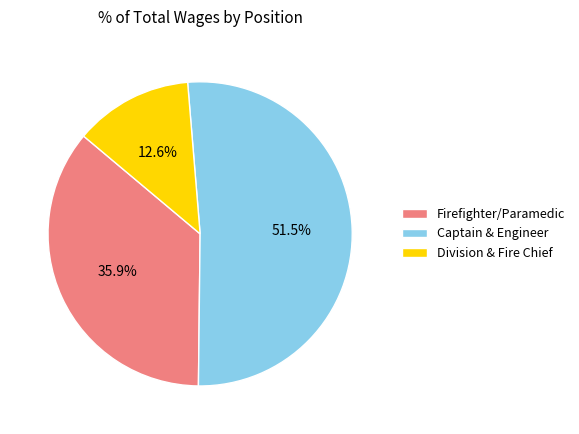

To the nearest percent, what is the average slice percentage?

33%